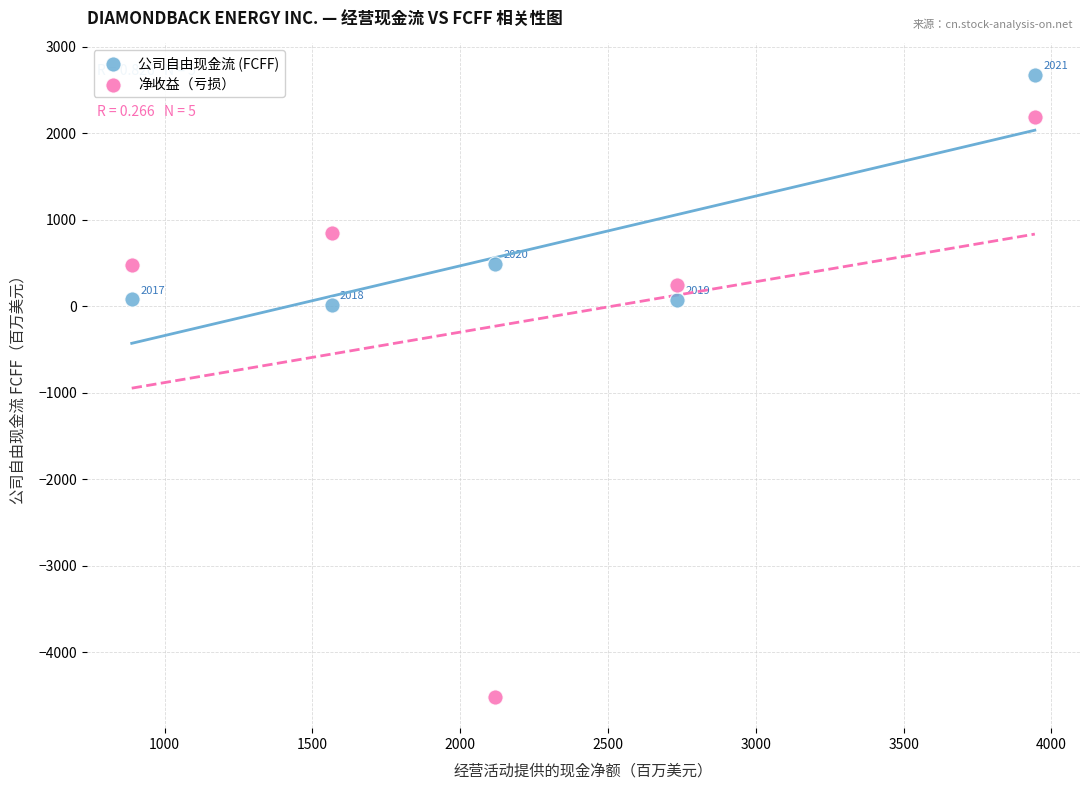

What are all the series names shown in the legend?

公司自由现金流 (FCFF), 净收益（亏损）